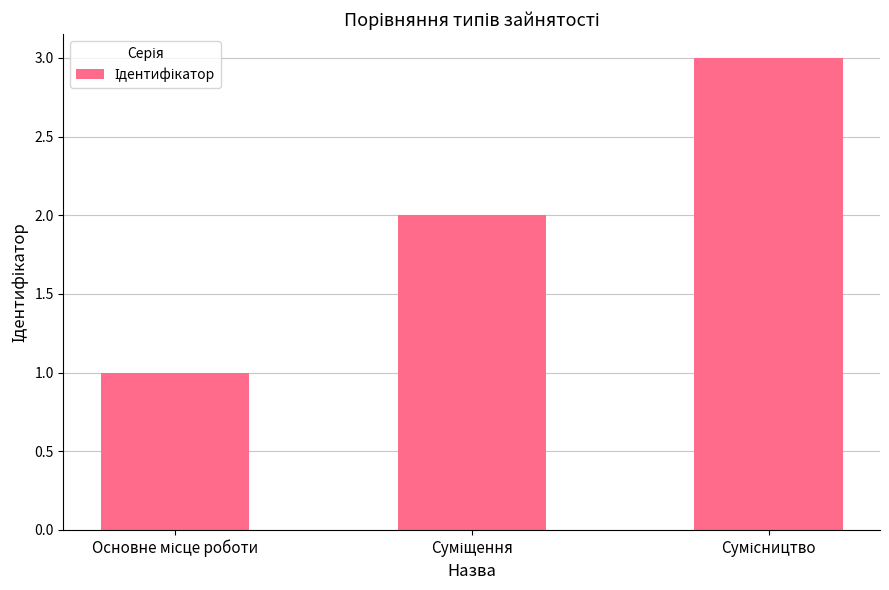

What is the maximum value shown in the chart?

3